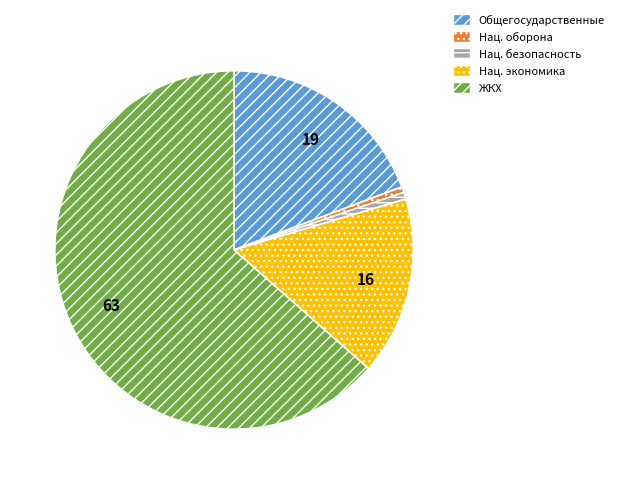

Is there a majority slice in this chart?

Yes